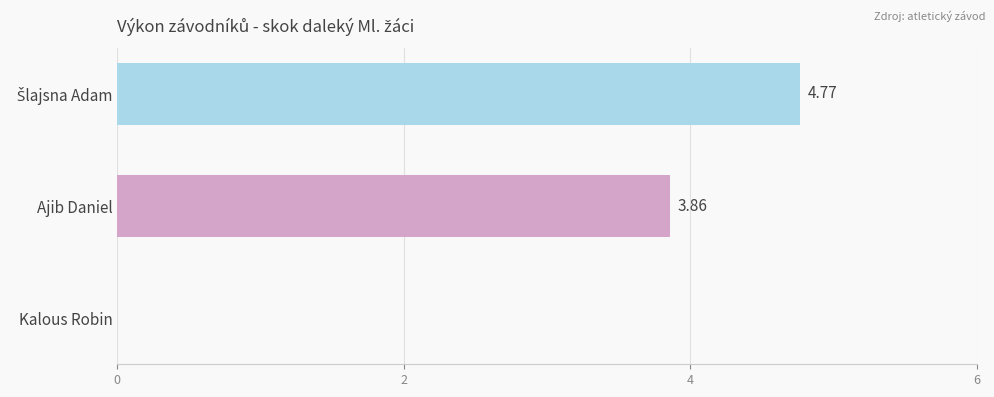

How many series are shown in this chart?

1